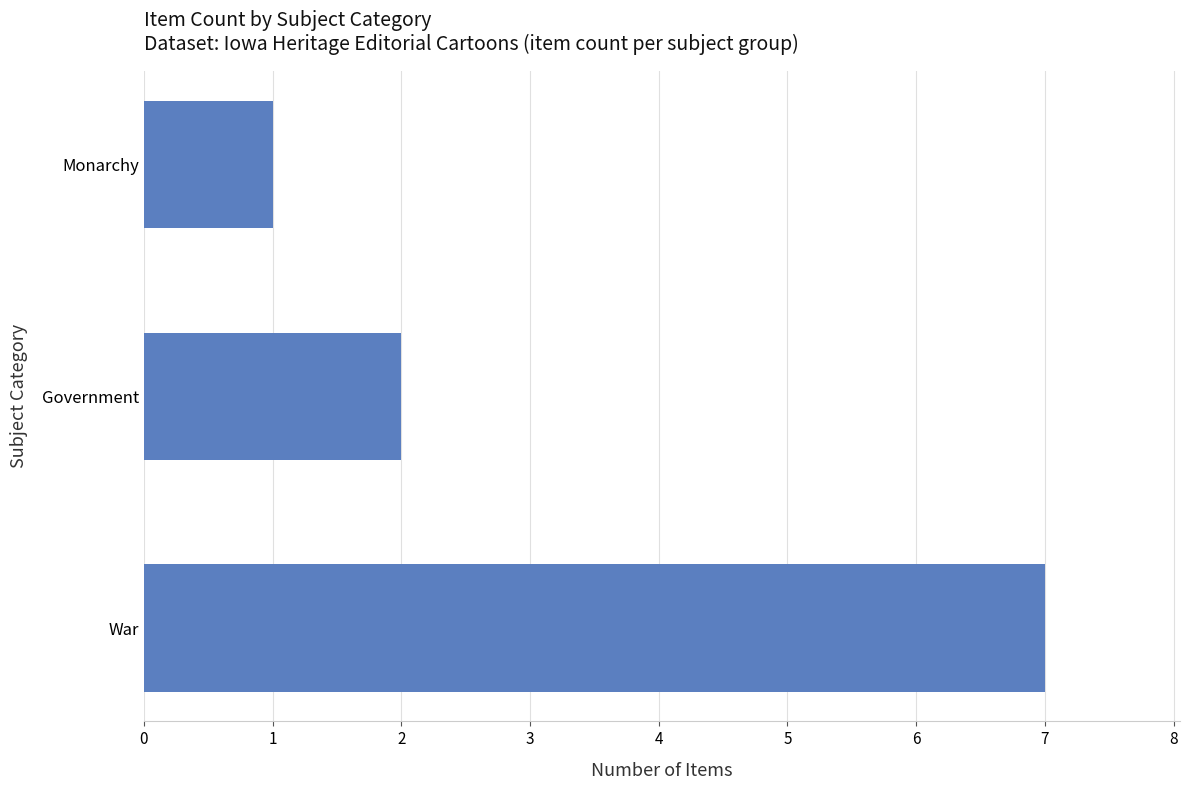

Reading bottom to top, what are all the values shown in this chart?

7	2	1